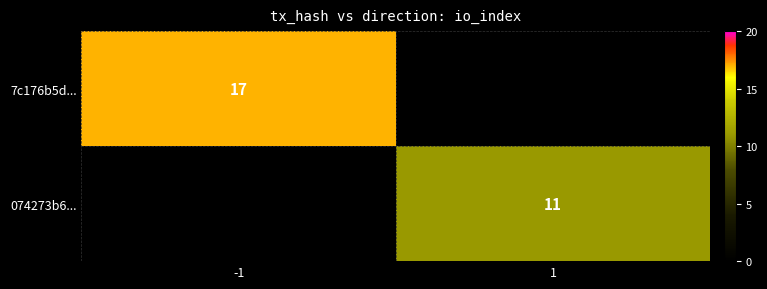

Is it true that 074273b6... equals 11 at 1?

True